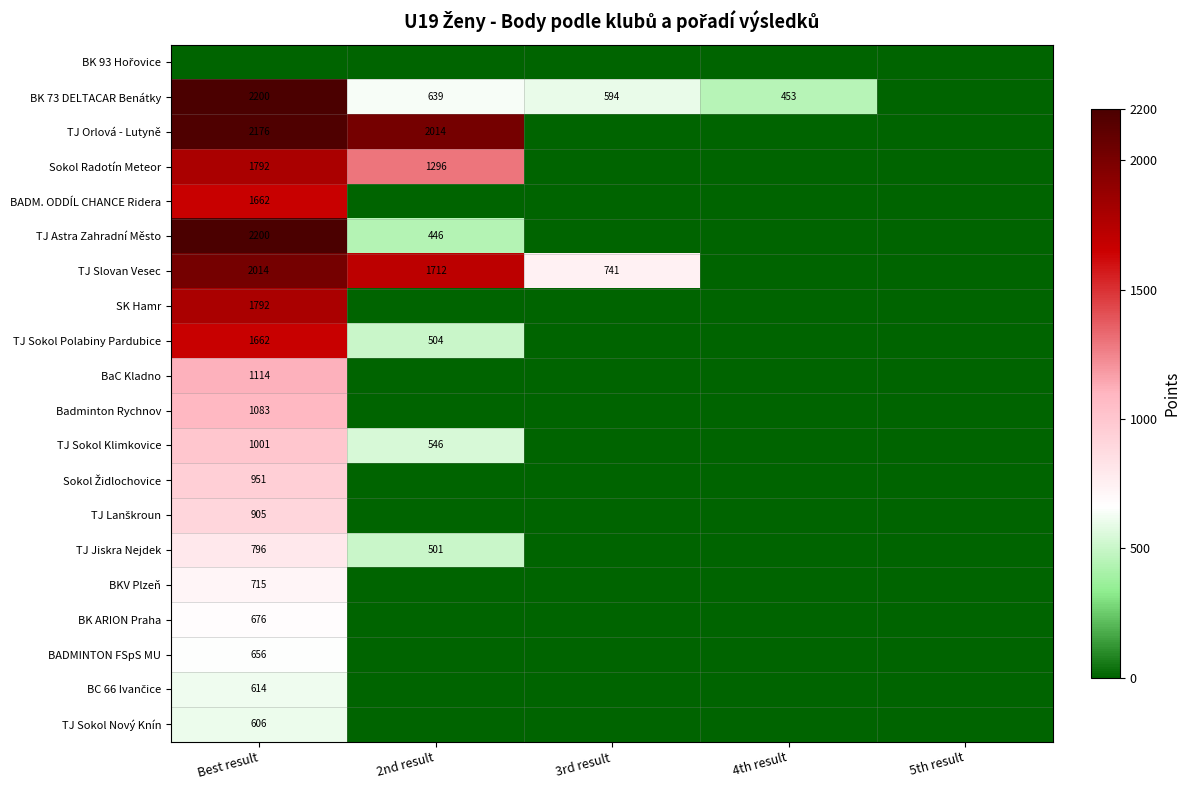

What is the difference between the TJ Sokol Polabiny Pardubice values at 2nd result and Best result?

1158